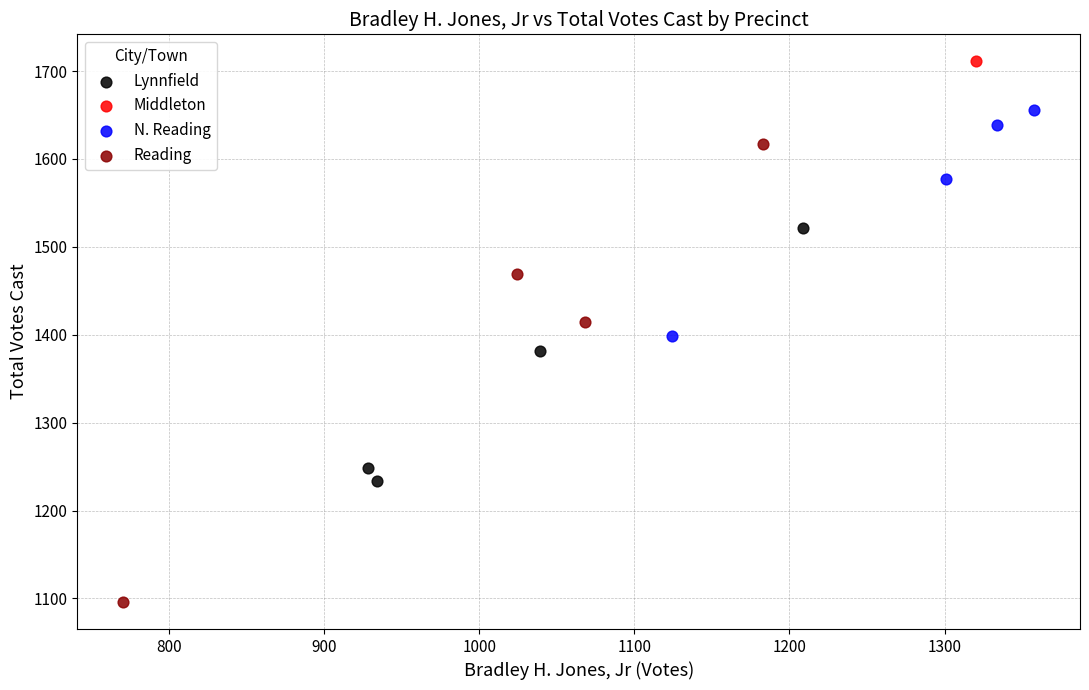

What are all the series names shown in the legend?

Lynnfield, Middleton, N. Reading, Reading